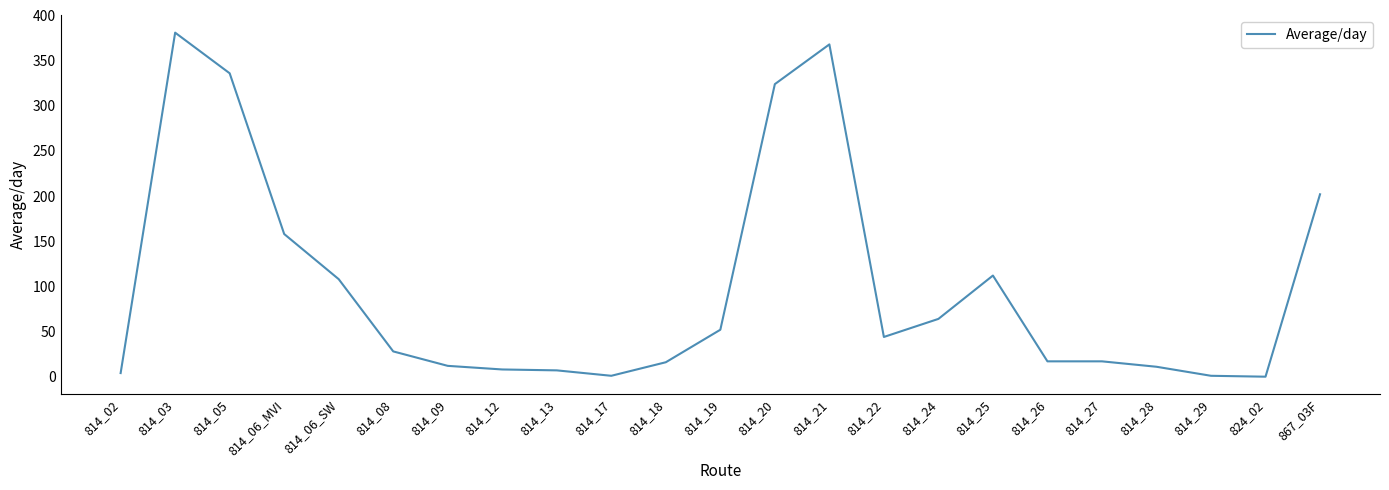

What is the approximate value at 814_21?

368